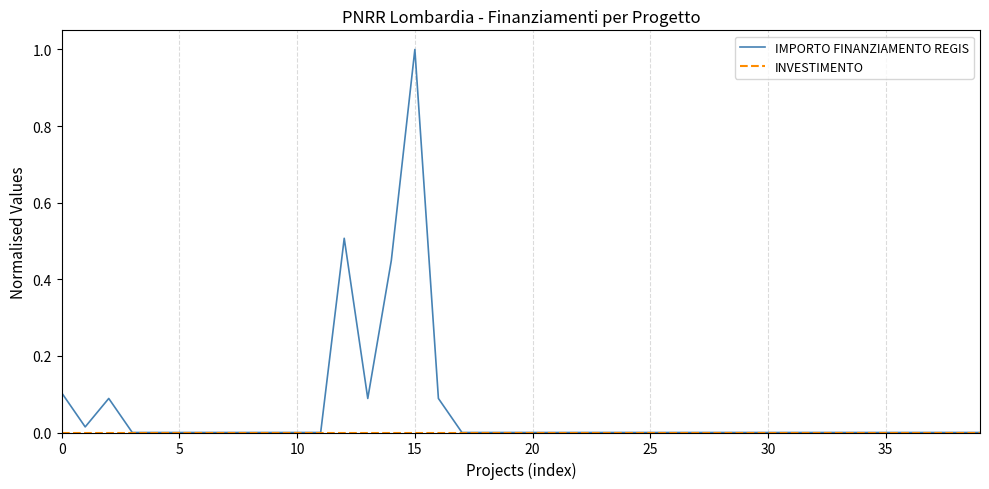

Which series has the widest spread of values?

IMPORTO FINANZIAMENTO REGIS